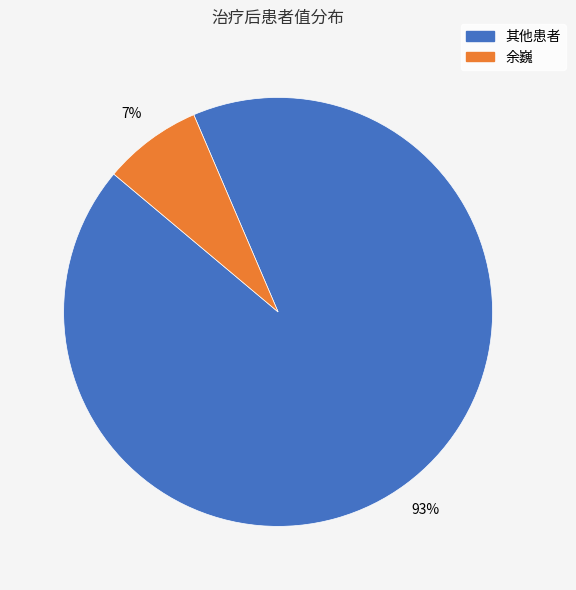

How many segments does this pie chart have?

2